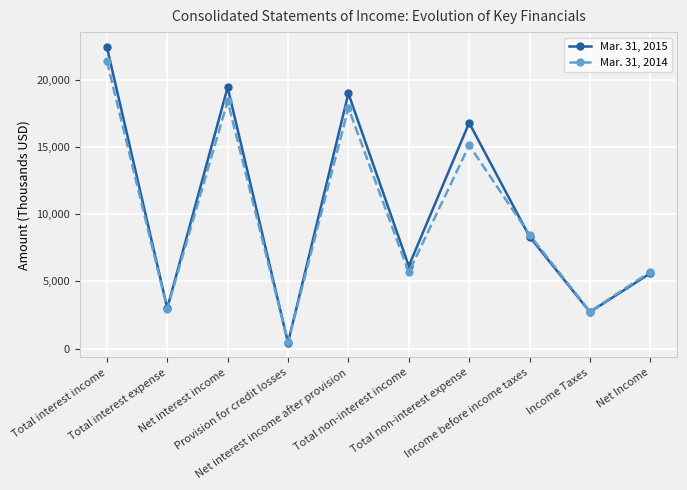

At which category does the chart reach its peak across all series?

Total interest income